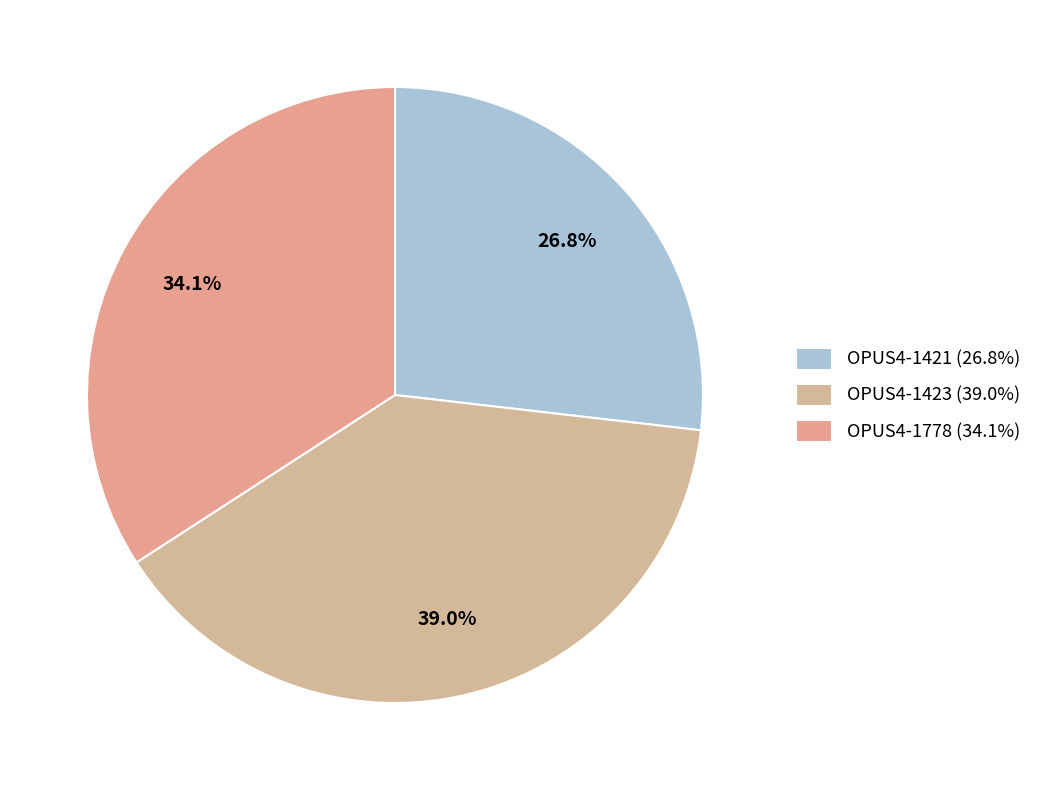

Is OPUS4-1778 the majority of the pie?

No